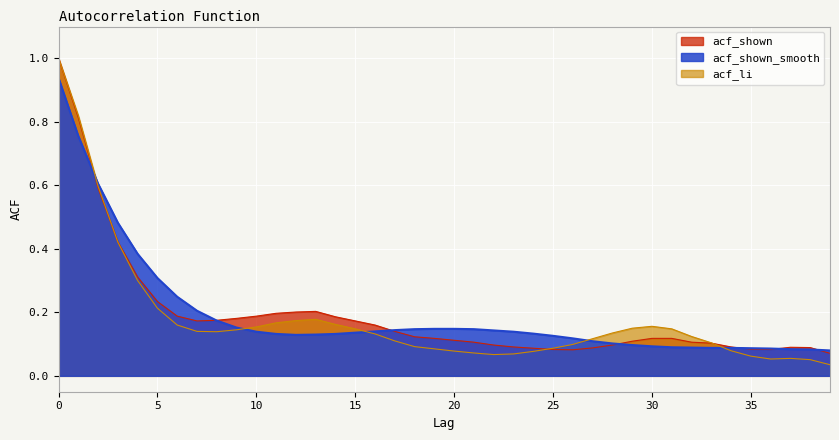

After their last crossing, which series has the higher values: acf_shown_smooth or acf_shown?

acf_shown_smooth